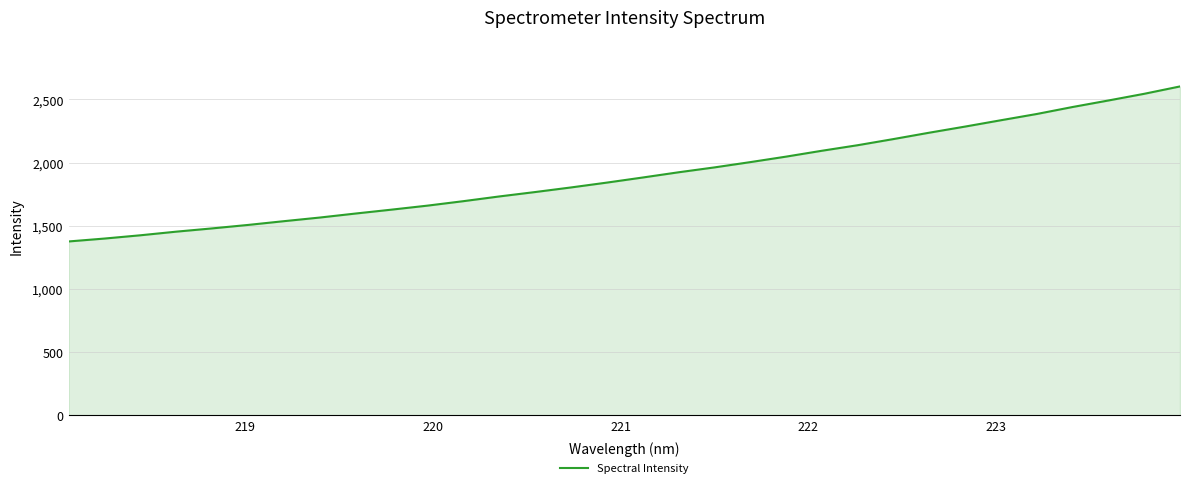

What is the smallest value displayed?

1376.3